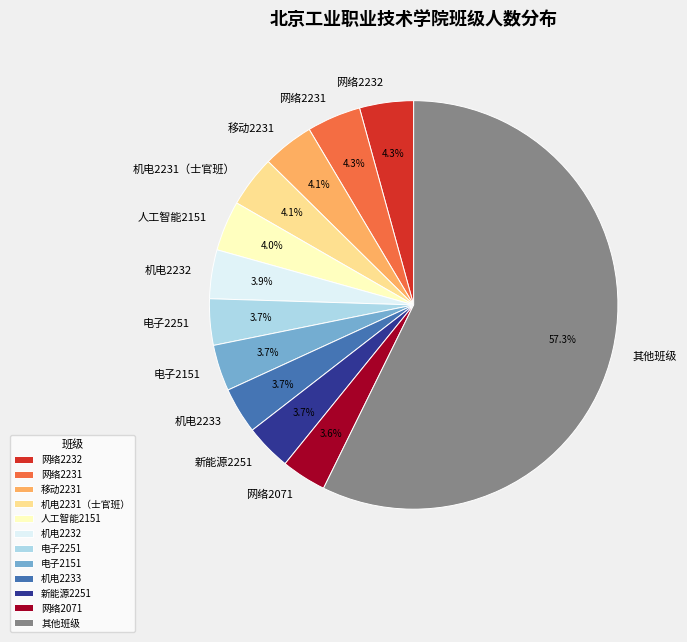

What is the largest slice in the pie chart?

其他班级